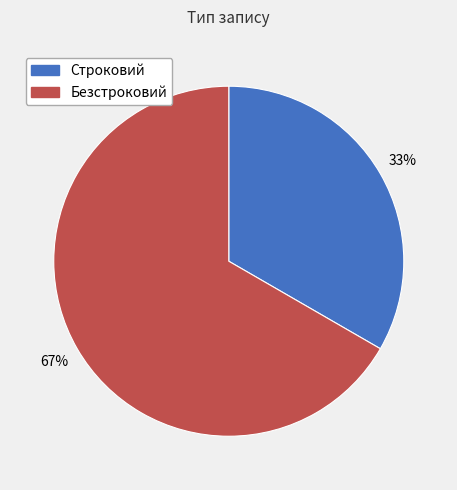

Which slice is the smallest?

Строковий